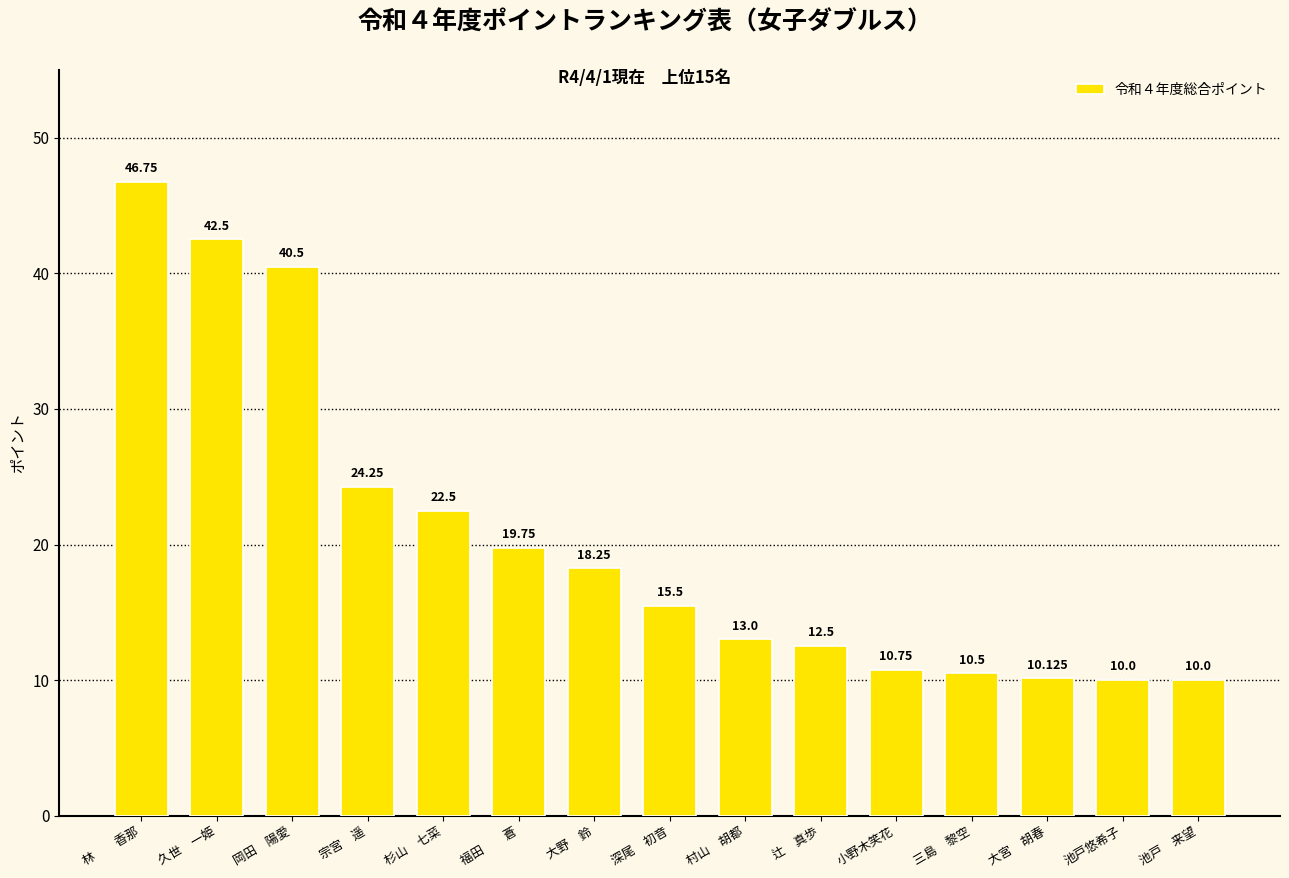

At which label does the data first exceed 15?

林　　香那